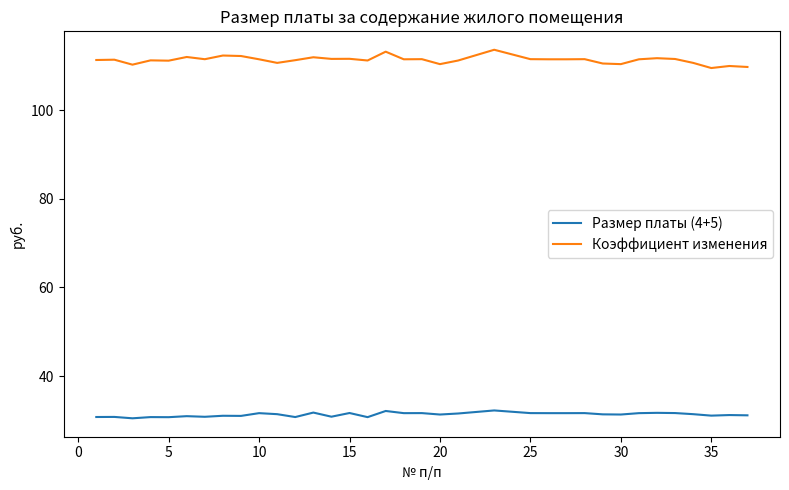

List the series in order of their overall mean, highest first.

Коэффициент изменения, Размер платы (4+5)